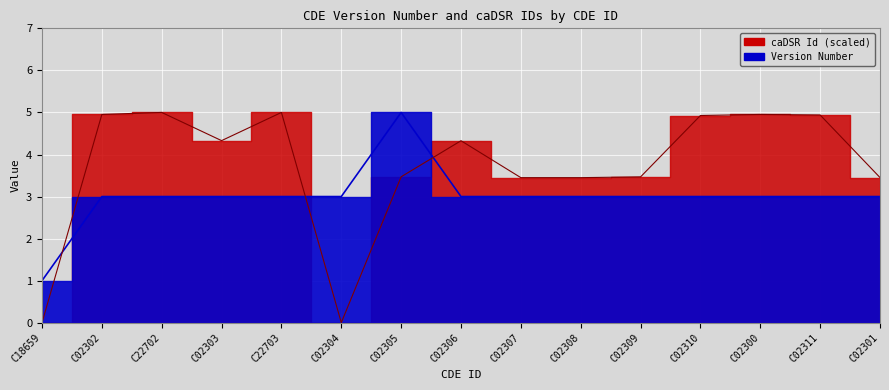

Rank the series by their average value, from highest to lowest.

caDSR Id (scaled), Version Number